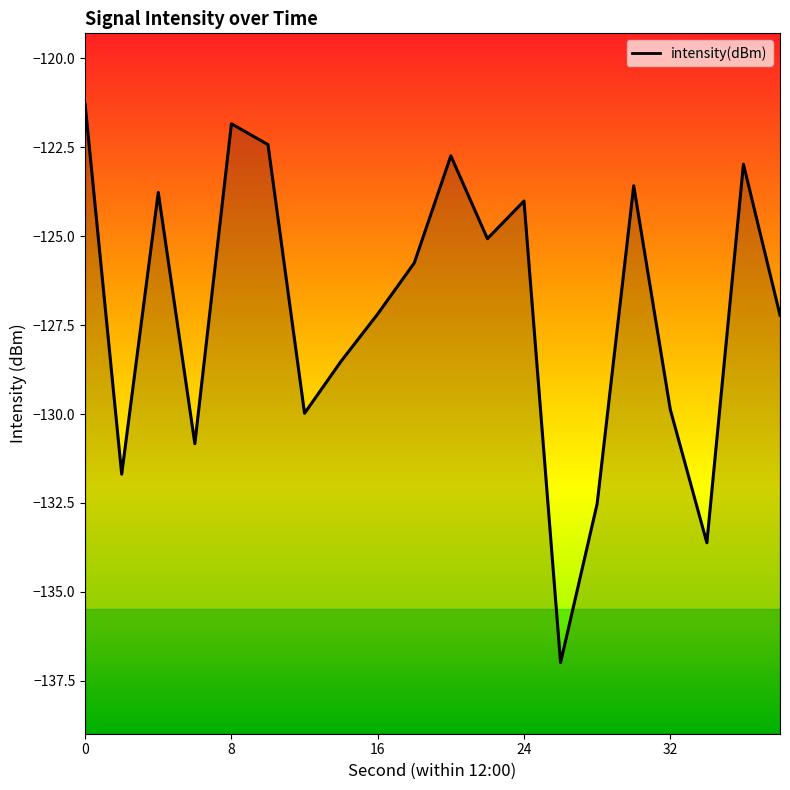

Is it true that the value at 30 is -123.6?

True